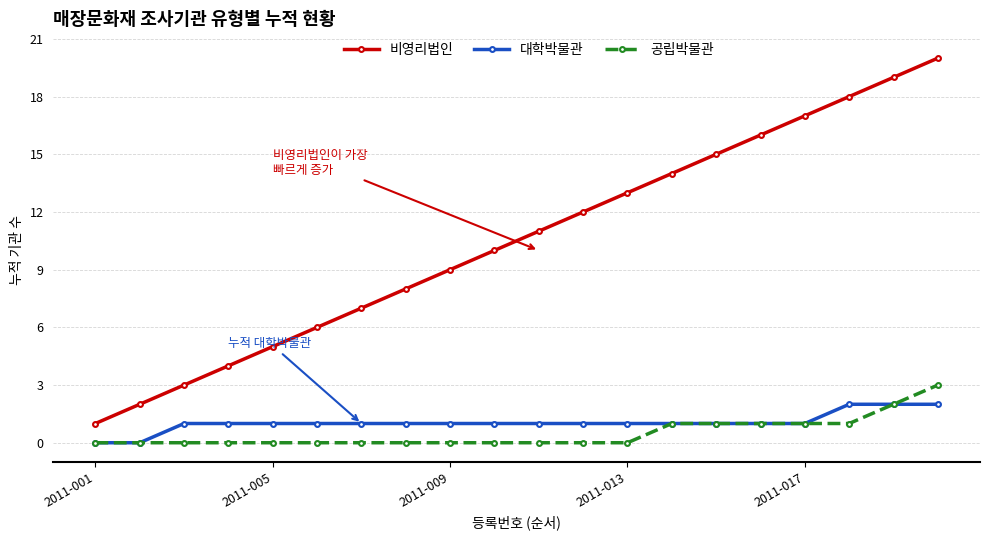

Rank the series by their maximum value, from highest to lowest.

비영리법인, 공립박물관, 대학박물관